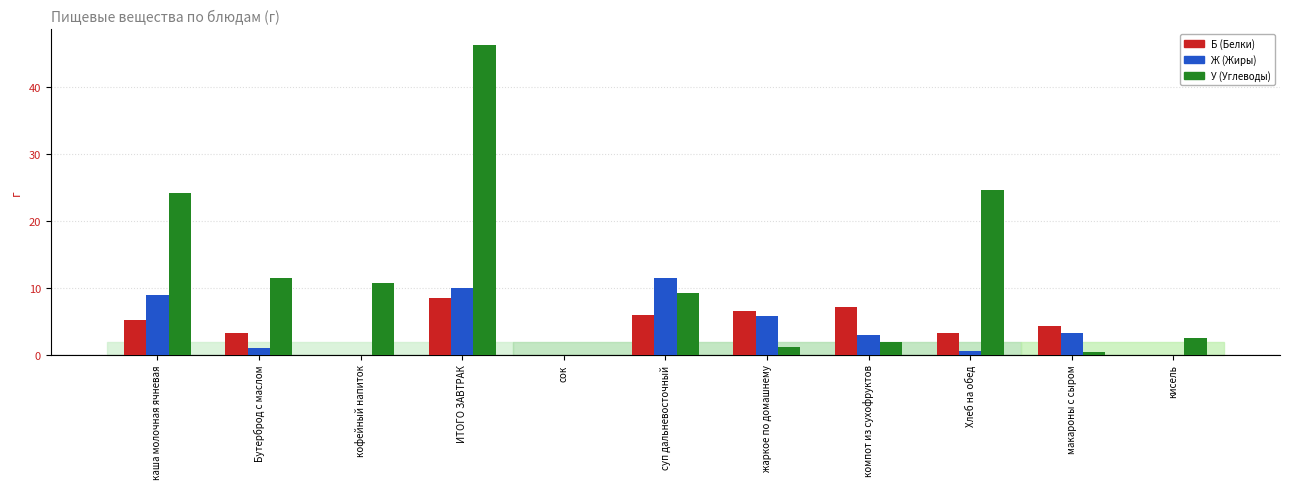

What is the maximum value for У (Углеводы)?

46.3